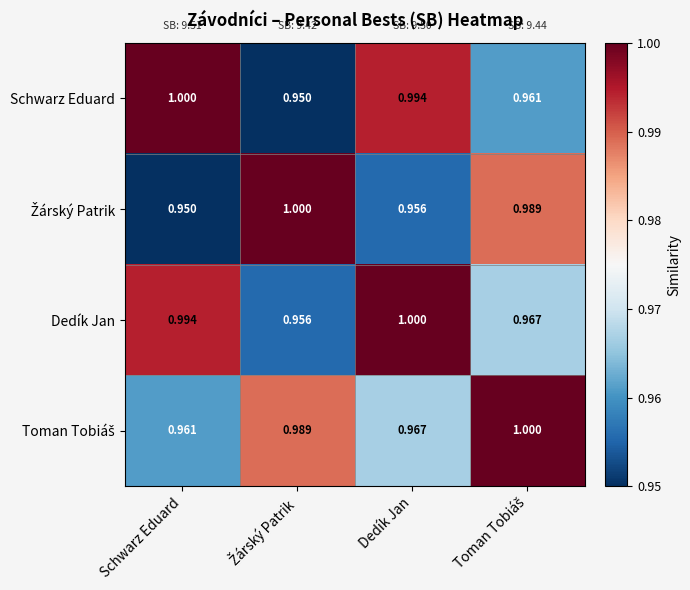

How many categories are shown in the chart?

4